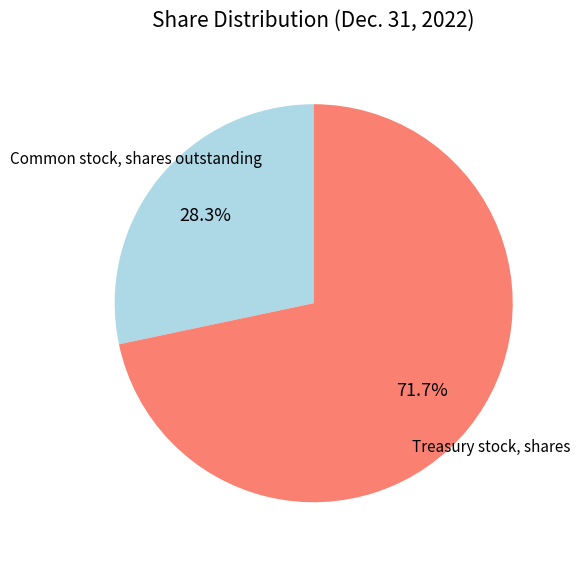

Which category has the biggest portion of the pie?

Treasury stock, shares